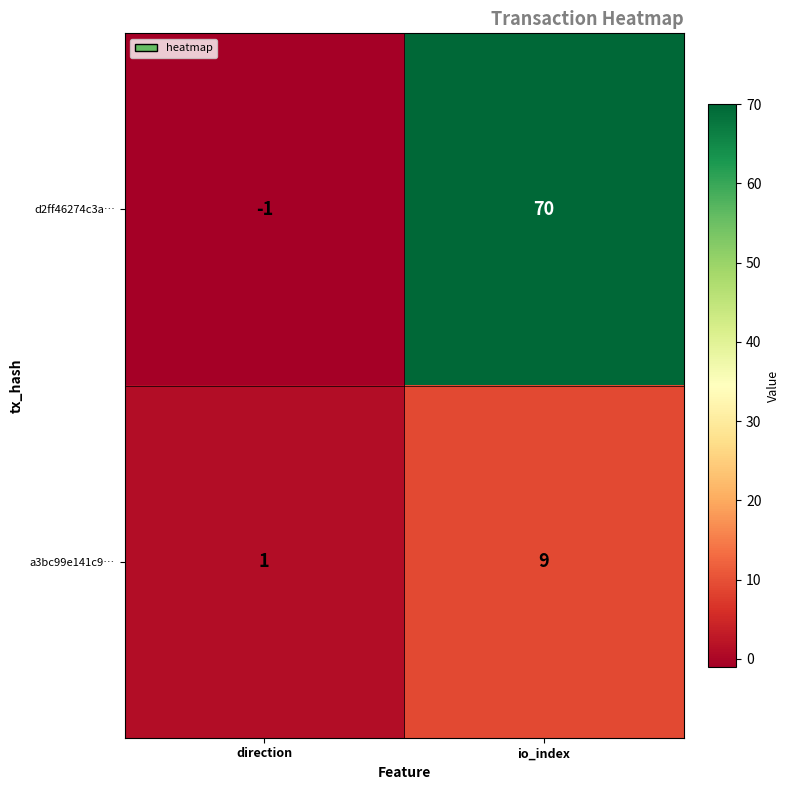

Reading right to left, extract all data points from this chart.

d2ff46274c3a…: 70	-1
a3bc99e141c9…: 9	1